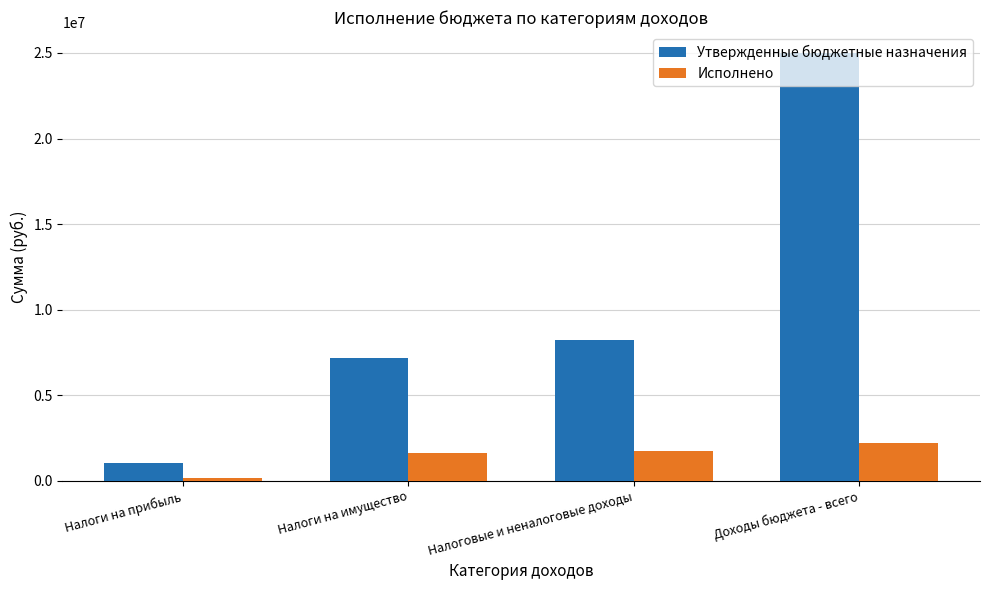

Does the chart contain any negative values?

No